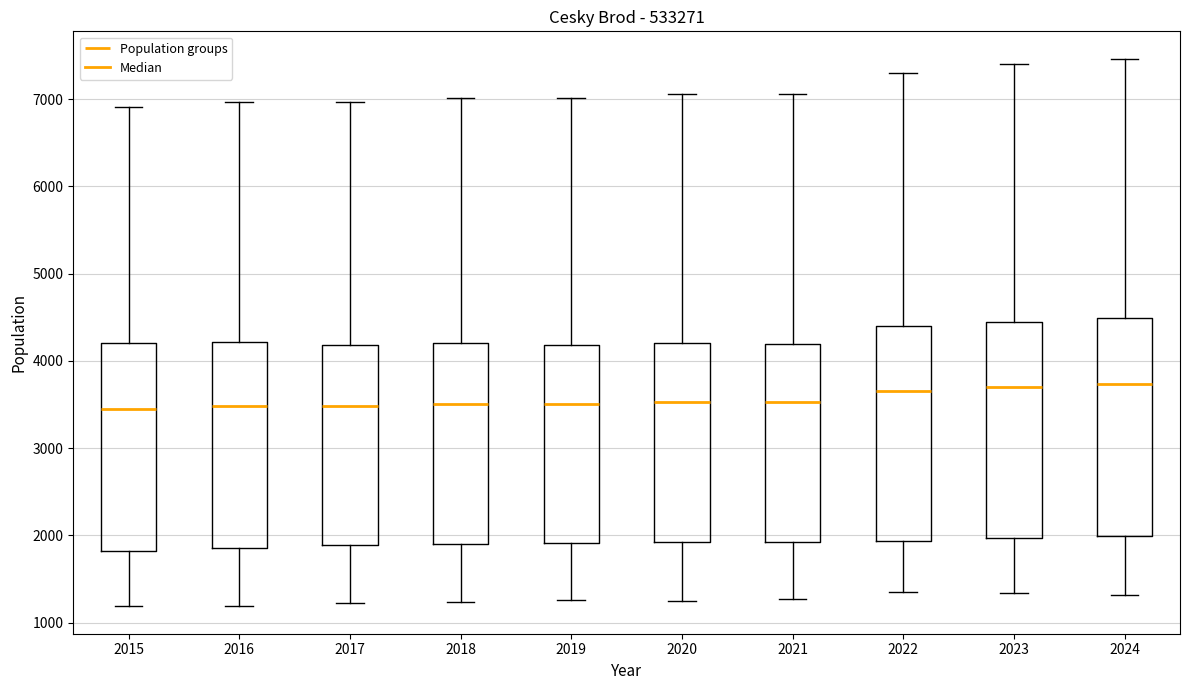

Where does the lower whisker of the box at x = 2017 end on the y-axis? The values are not printed on the chart, so give them approximately, as read against the axis.

1200